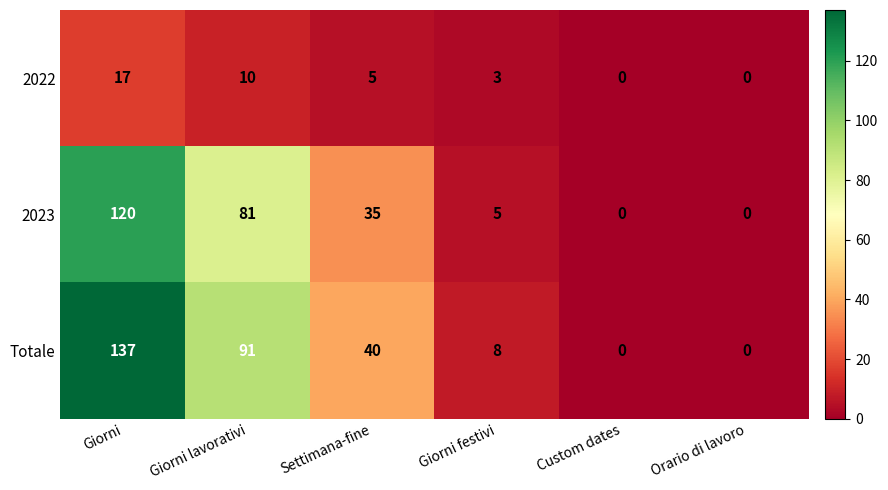

Reading left to right, extract all data points from this chart.

2022: 17	10	5	3	0	0
2023: 120	81	35	5	0	0
Totale: 137	91	40	8	0	0